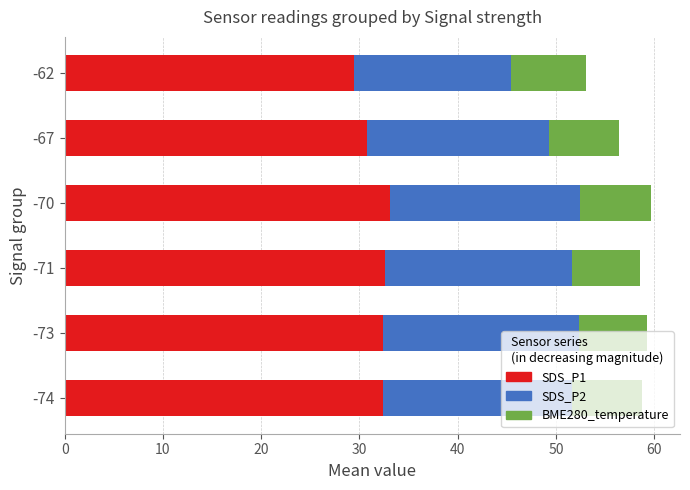

The SDS_P1 series shows 18.3 at -67. True or false?

False